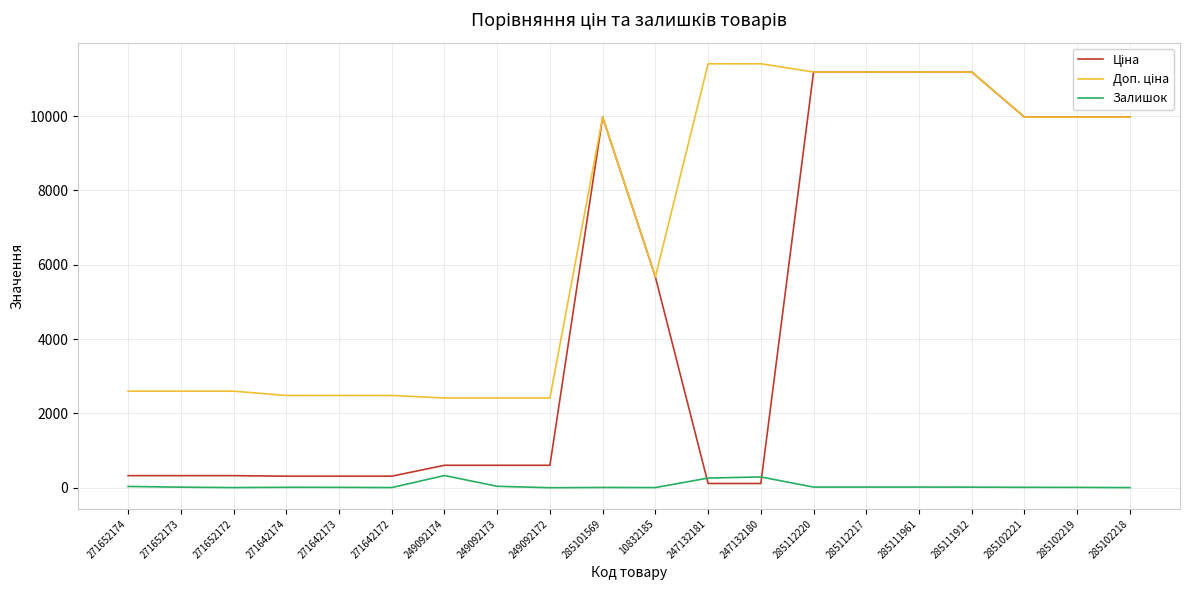

What is the difference between the Залишок values at 271642172 and 247132181?

256.0